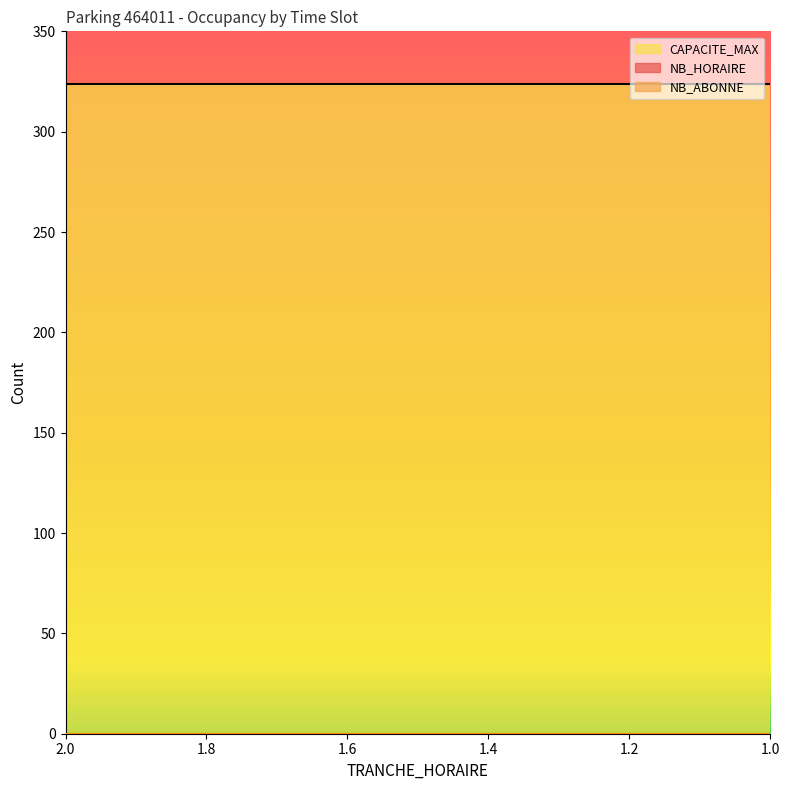

At how many categories does at least one series exceed 66?

24